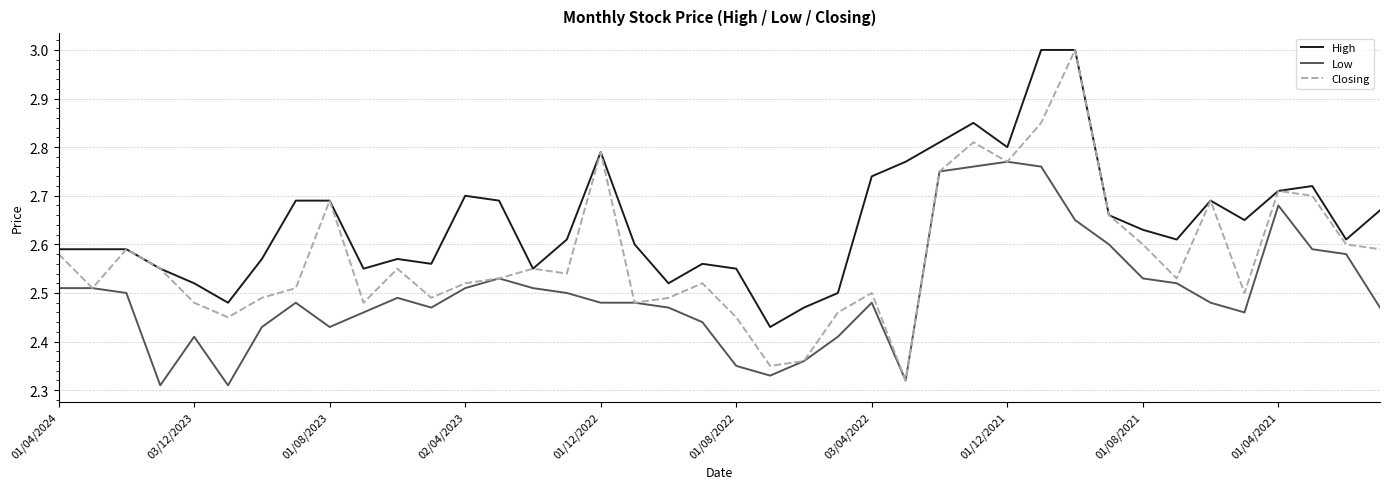

Count the Closing values in the range 2 to 3.

40